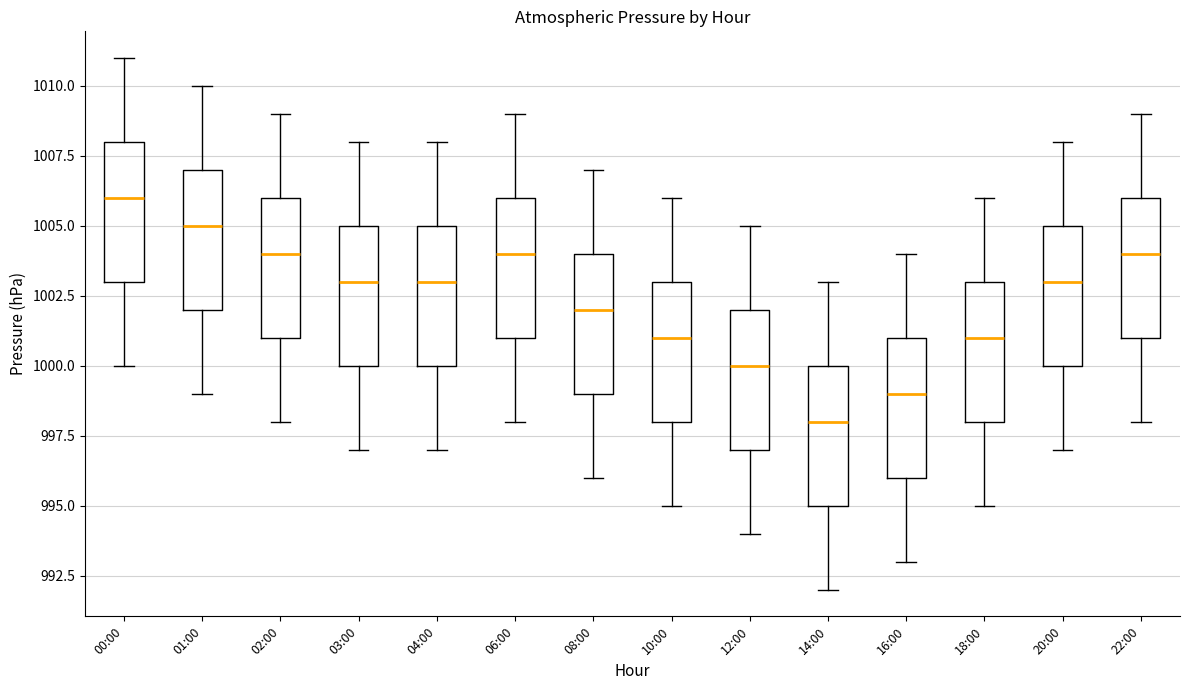

Which box's median line is the lowest?

14:00